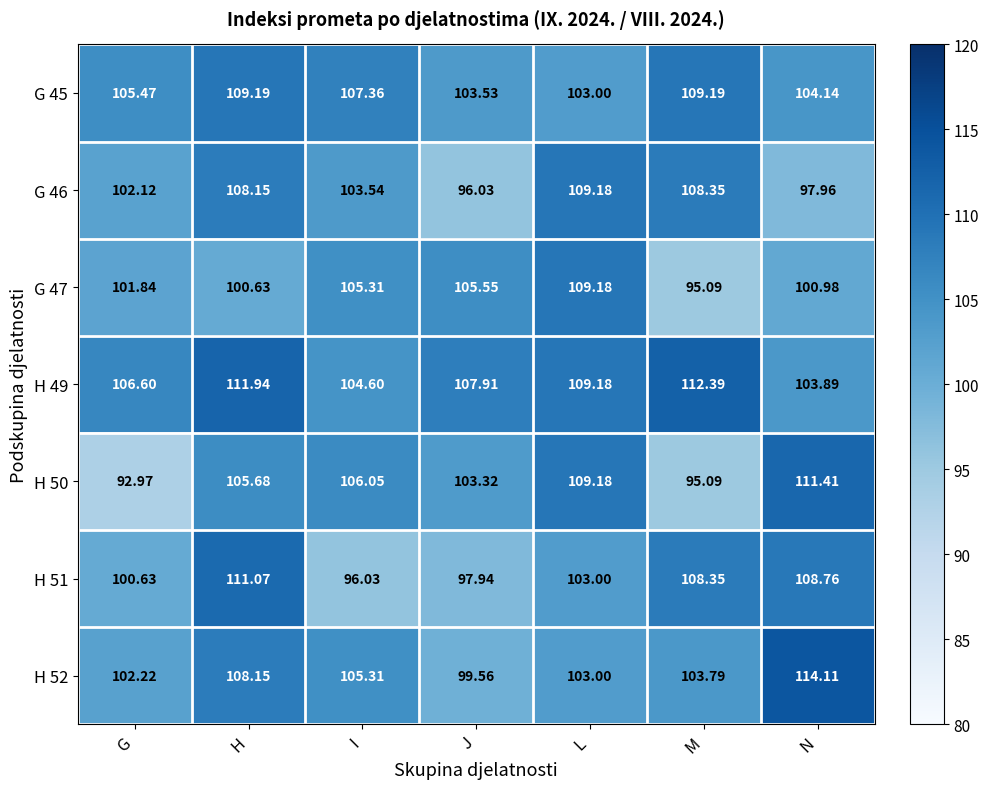

Where does the H 52 series first go above 103?

H